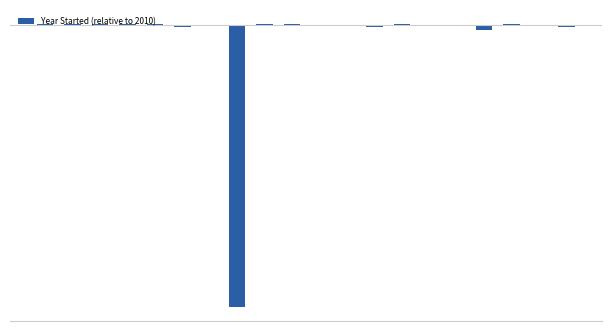

Are the bars horizontal?

No